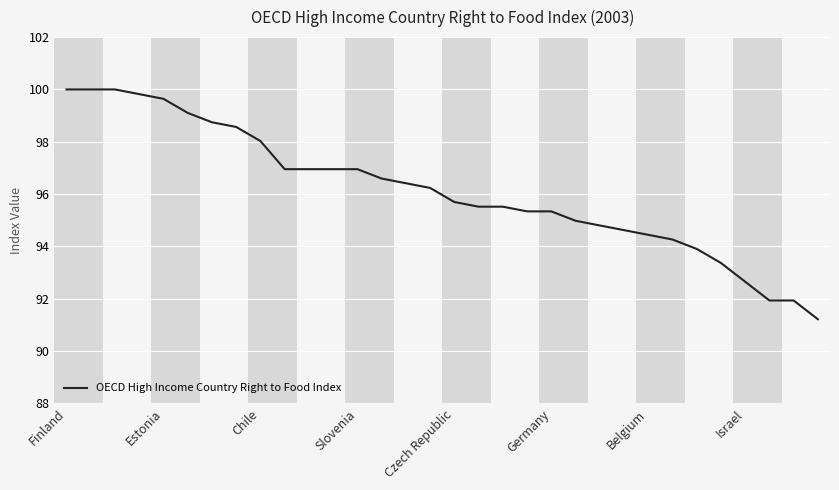

What is the greatest value displayed?

100.0